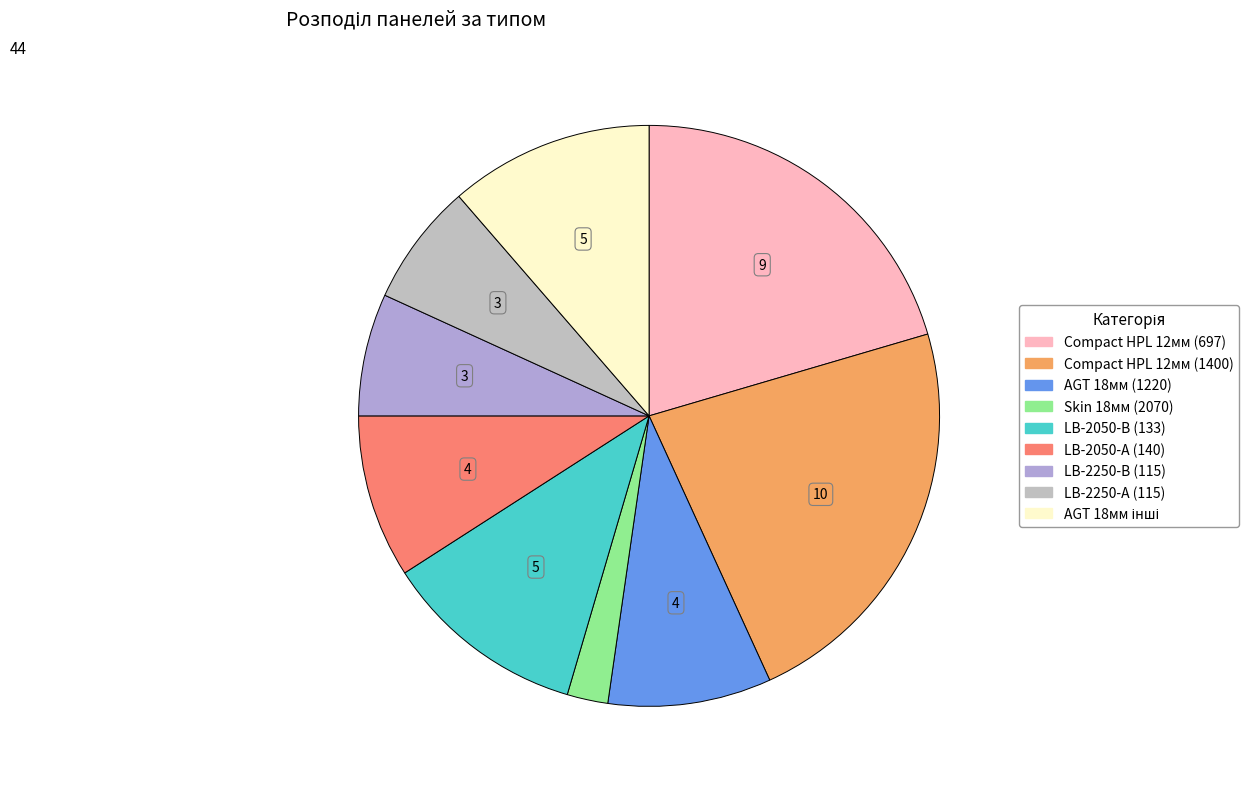

Is there a majority slice in this chart?

No